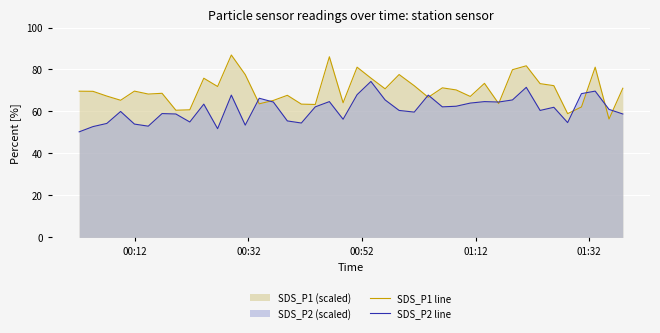

Which series ends up on top after the final intersection of SDS_P2 line and SDS_P1 line?

SDS_P1 line